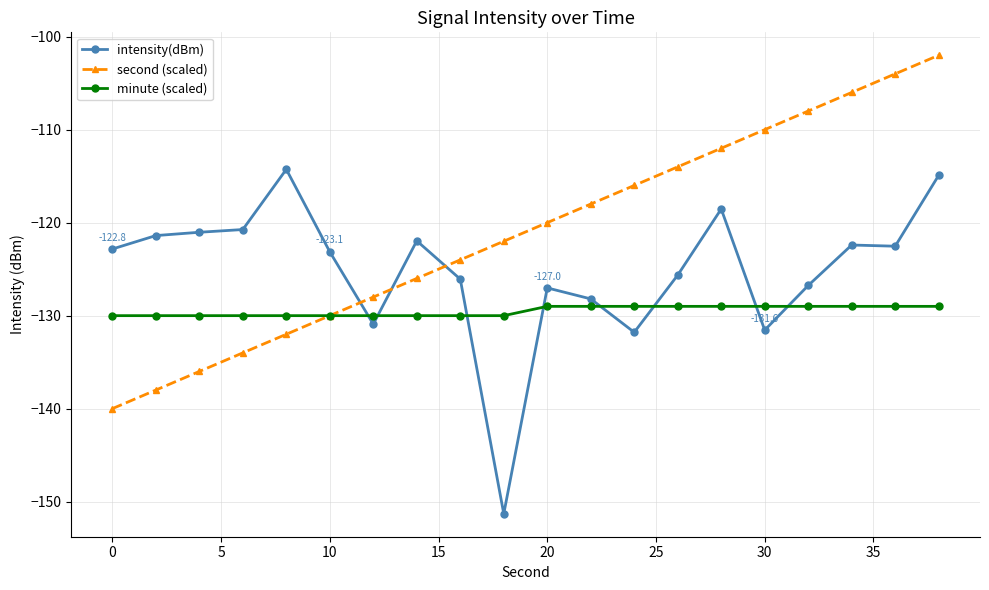

What is the value of the second (scaled) point at the 4th from the left?

-134.0